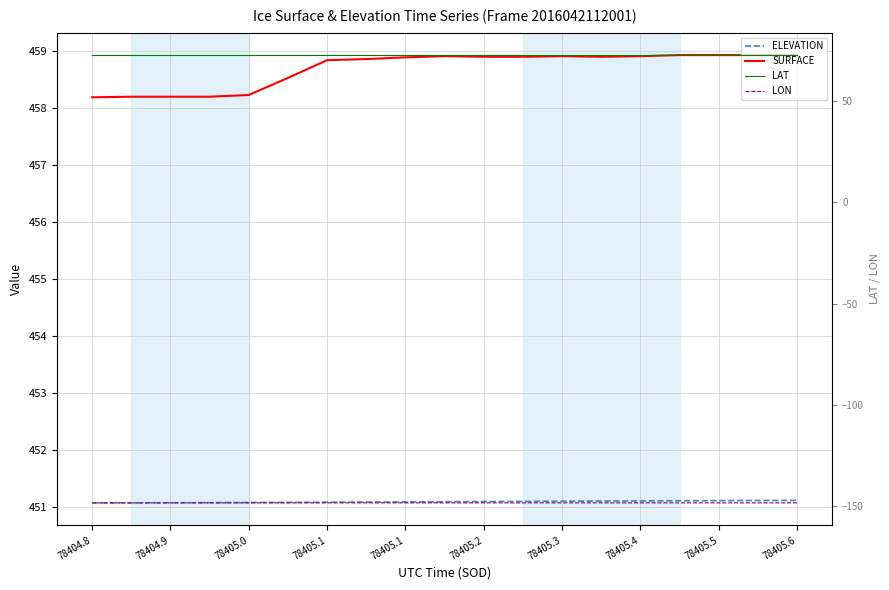

Rank the series by their maximum value, from lowest to highest.

LON, LAT, ELEVATION, SURFACE